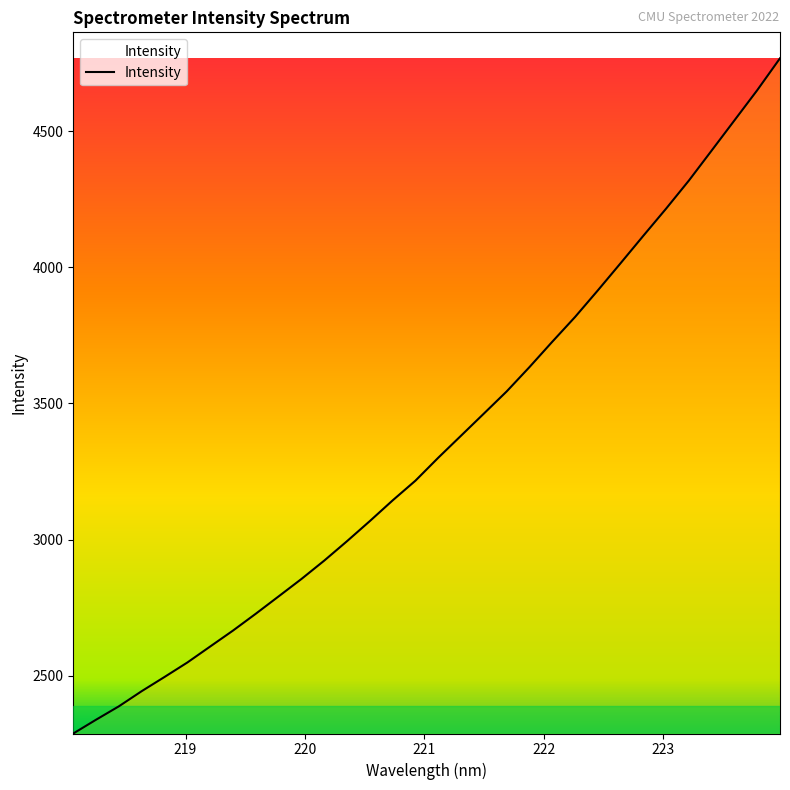

What is the minimum value shown in the chart?

2287.5